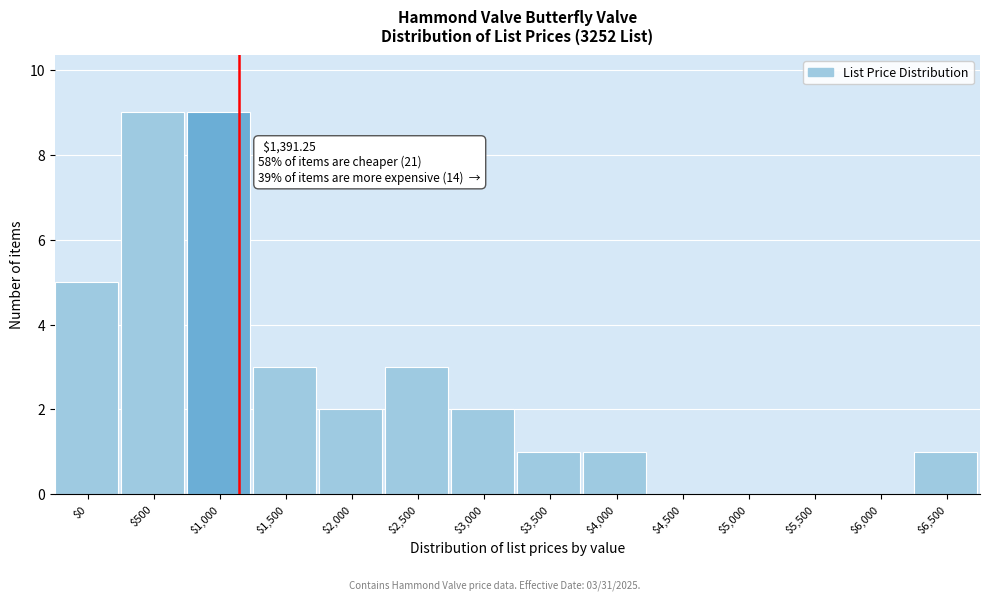

Is it true that the value at $5,000 is 4?

False